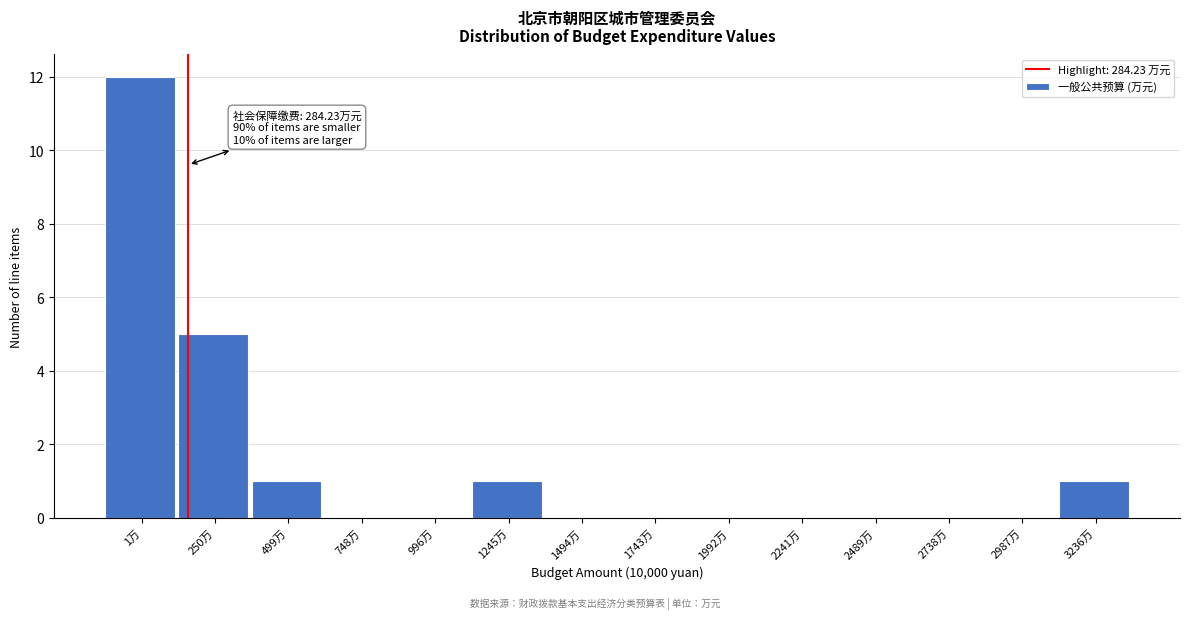

Reading left to right, what are all the values shown in this chart?

1万=12	250万=5	499万=1	748万=0	996万=0	1245万=1	1494万=0	1743万=0	1992万=0	2241万=0	2489万=0	2738万=0	2987万=0	3236万=1